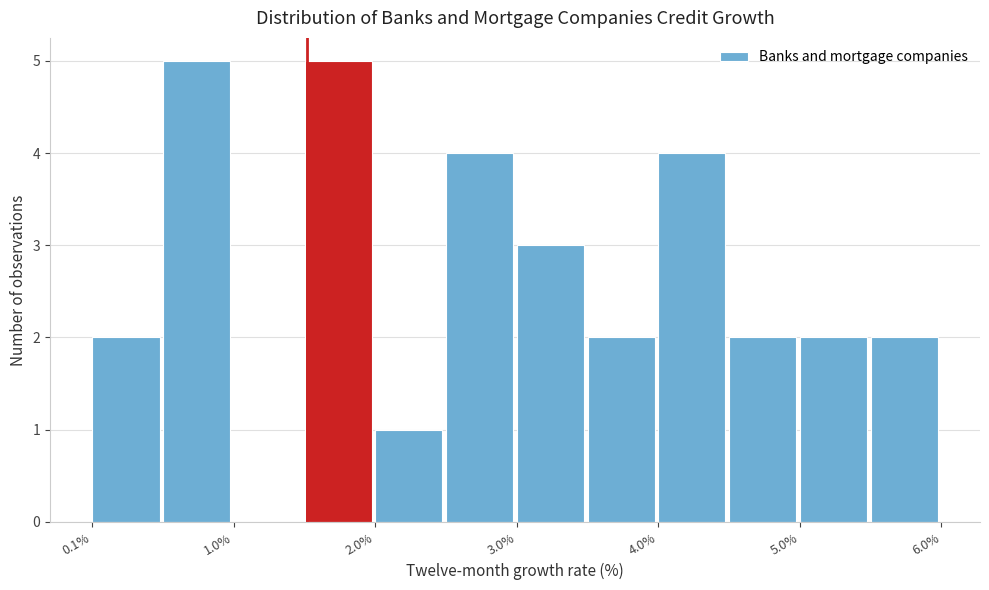

How tall is the bar that spans 3.5 to 4.0 on the x-axis? Neither the bar edges nor the heights are printed on the chart, so give them approximately, as read against the axes.

2